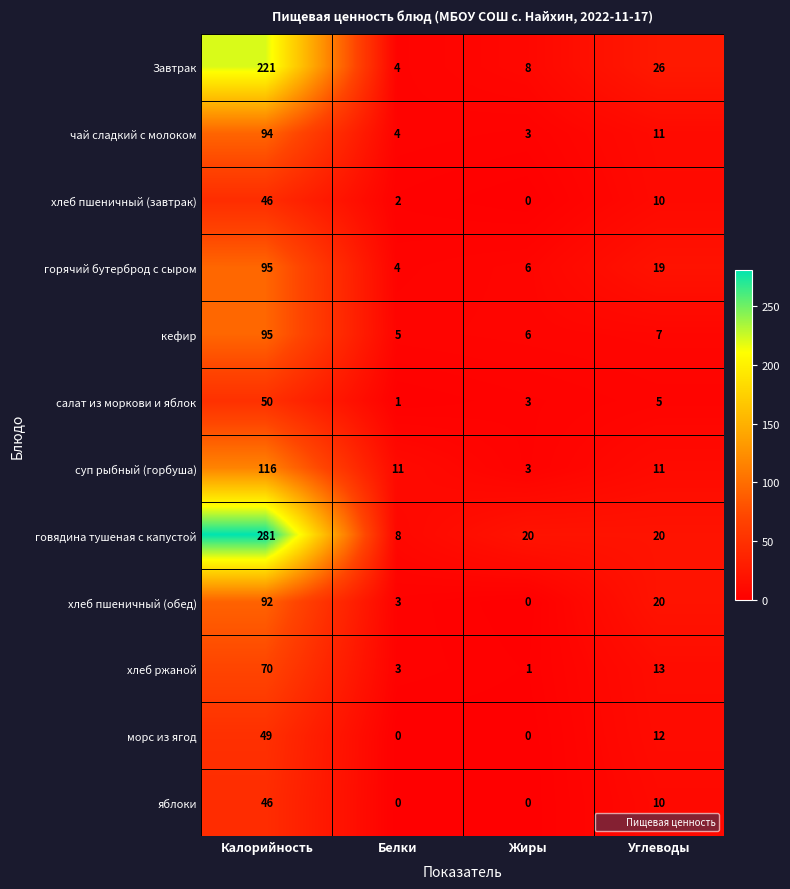

What is the maximum value shown in the chart?

281